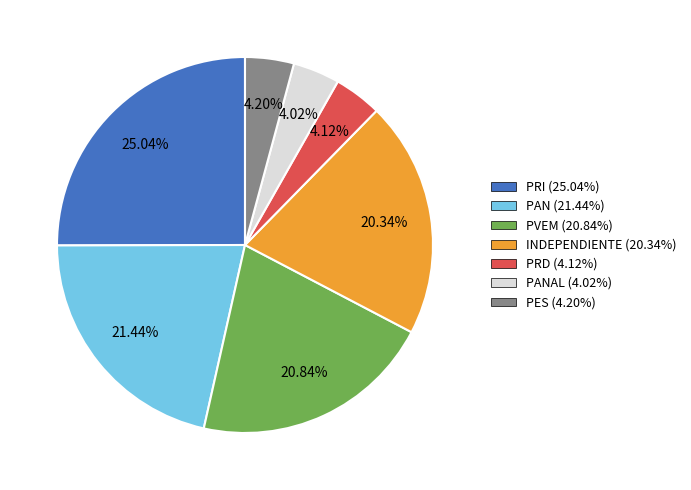

Combined, do PRI (25.04%) and PAN (21.44%) account for over 50%?

No